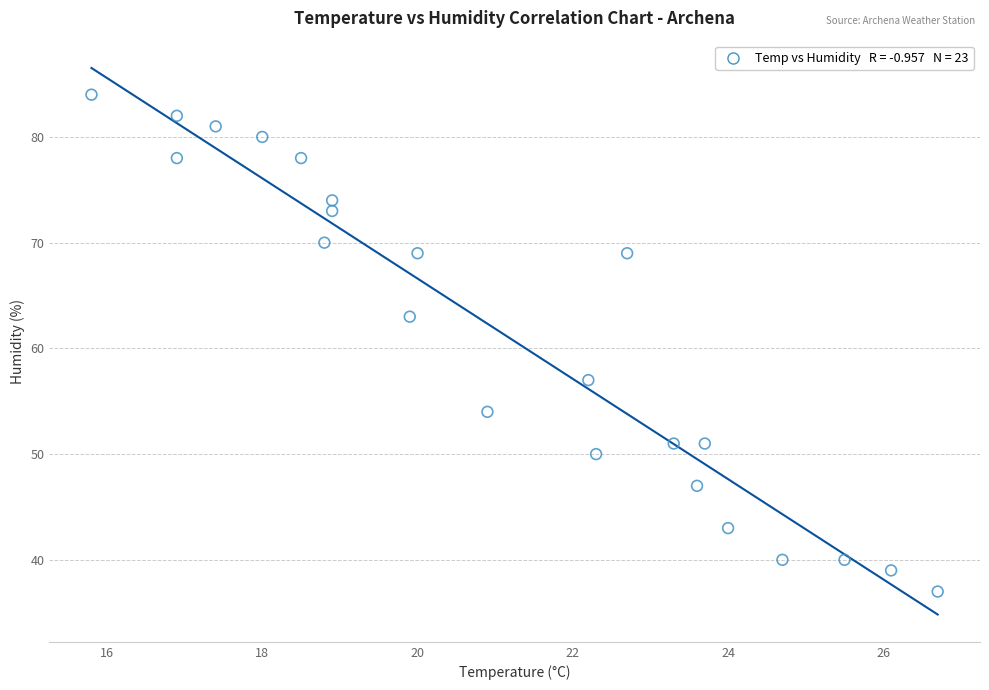

What is the range of Y values (max minus min)?

47